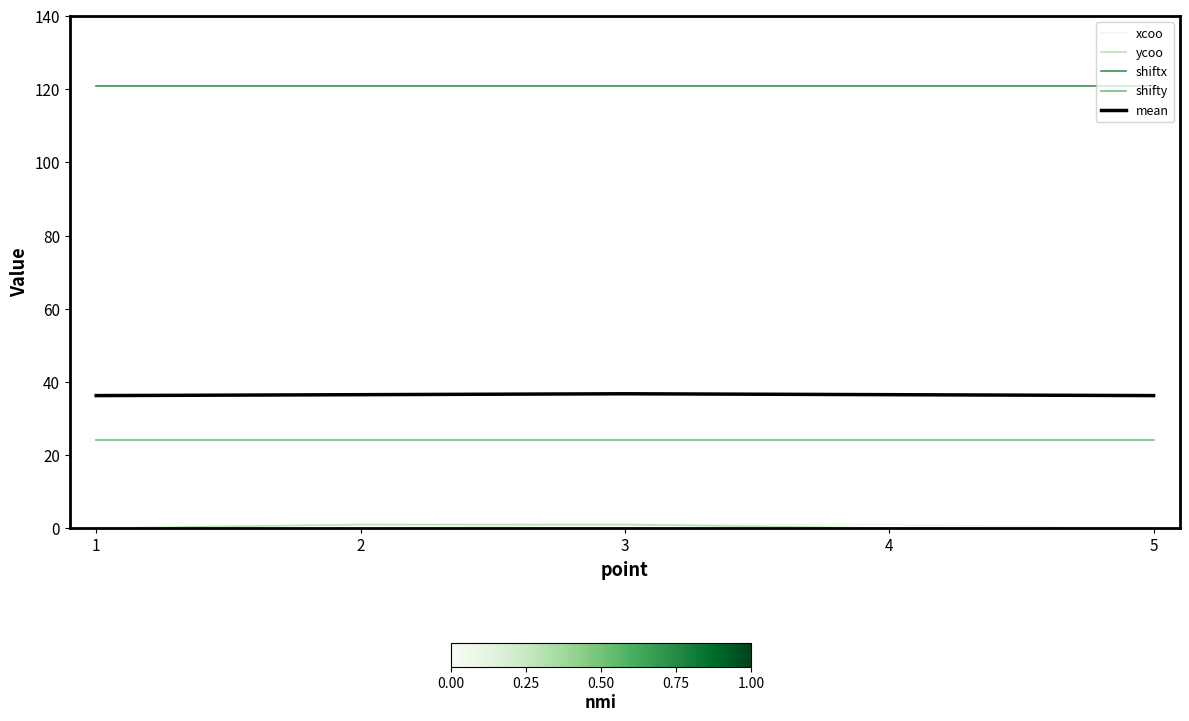

True or false: shiftx has a value of 121.0 at 3.

True